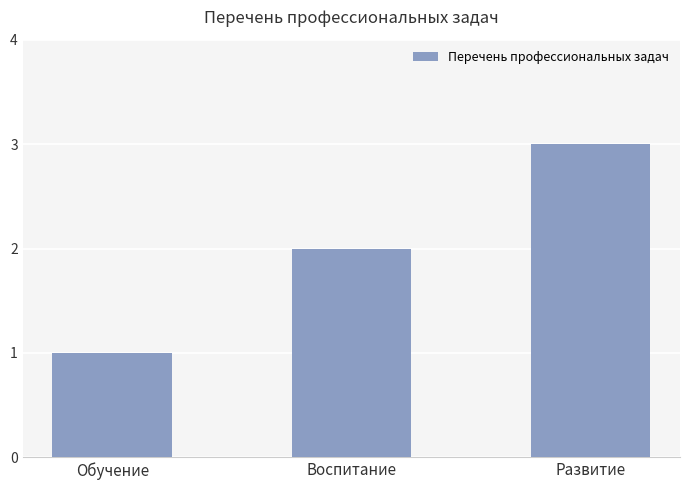

The chart shows a value of 4 at Развитие. True or false?

False